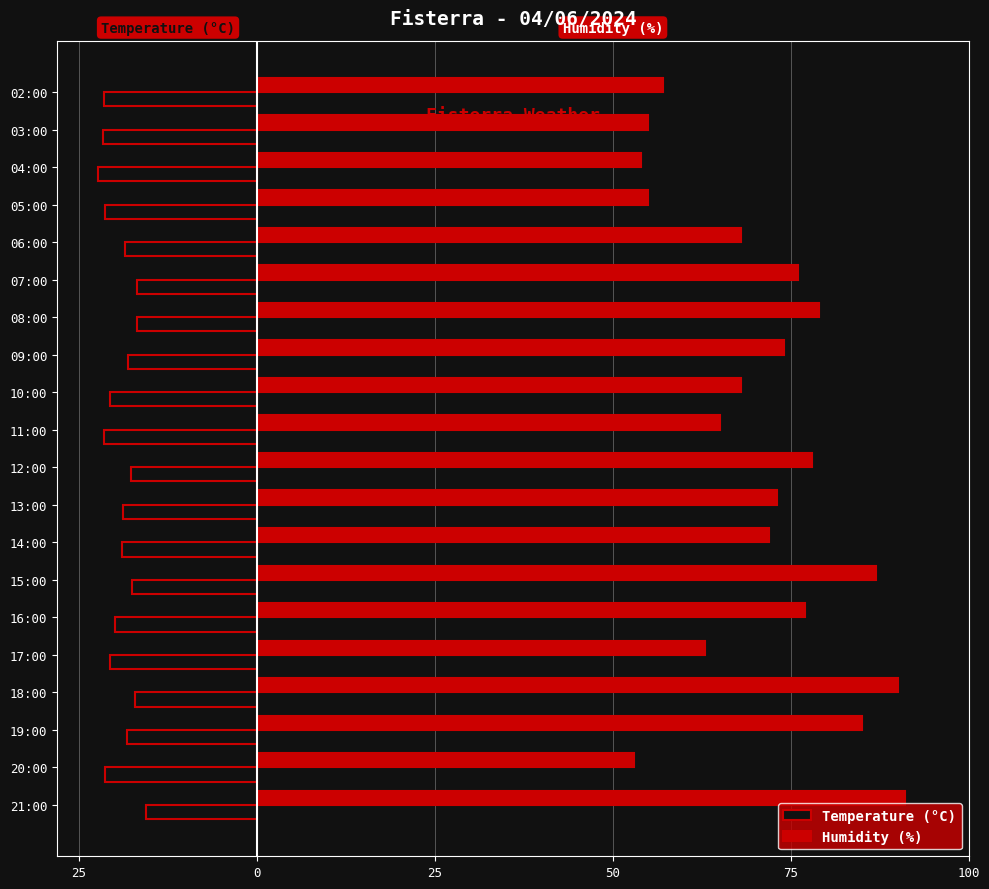

What are all the series names shown in the legend?

Temperature (°C), Humidity (%)